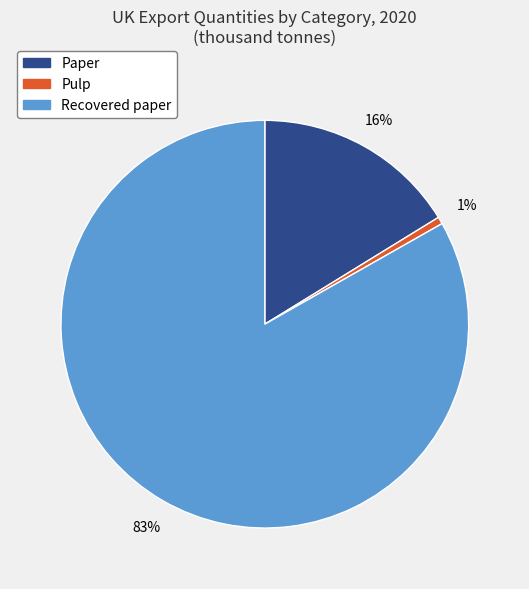

Does Pulp account for over 50% of the chart?

No